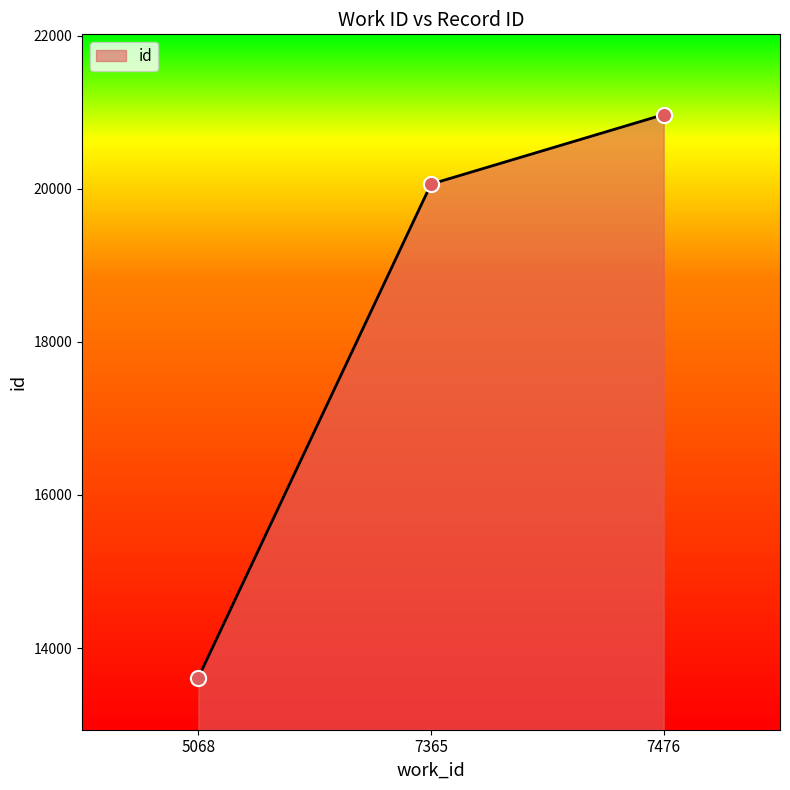

What is the change in value from 7365 to 7476?

+908